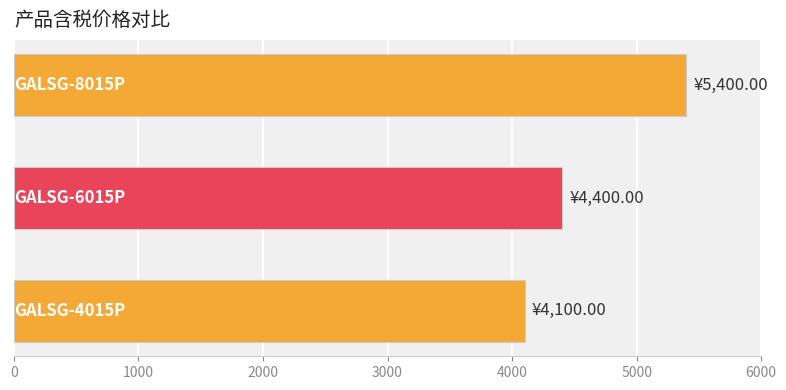

What is the difference between the maximum and minimum values?

1300